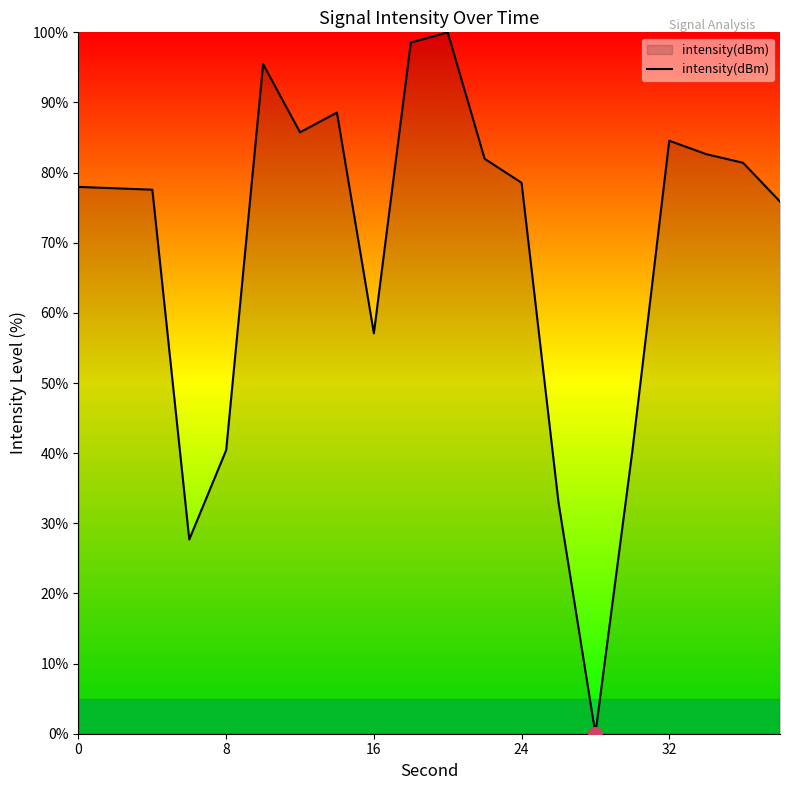

What is the difference between the maximum and minimum values?

100.0